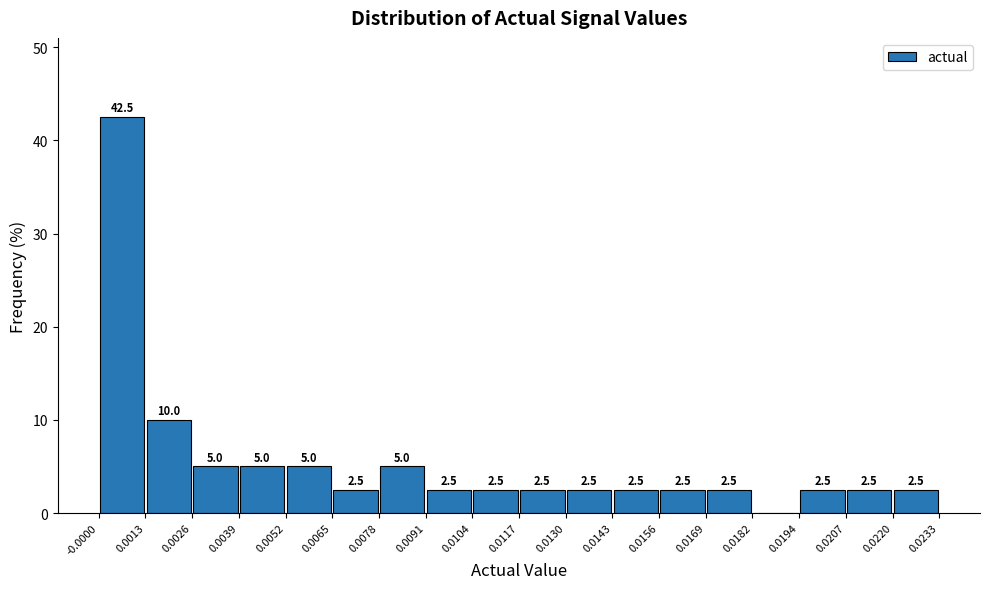

Over which range of the x-axis is the bar tallest?

-0.0000 to 0.0013